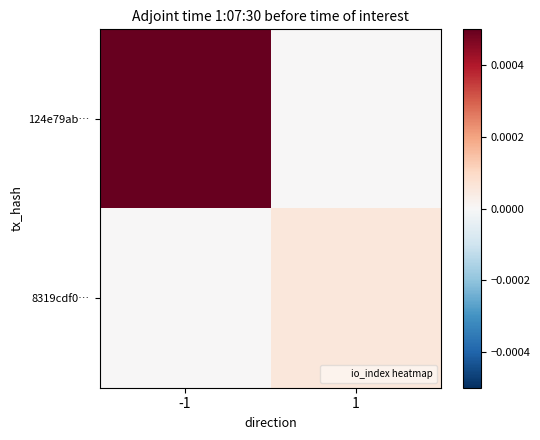

Which series has the largest range (max minus min)?

124e79ab…